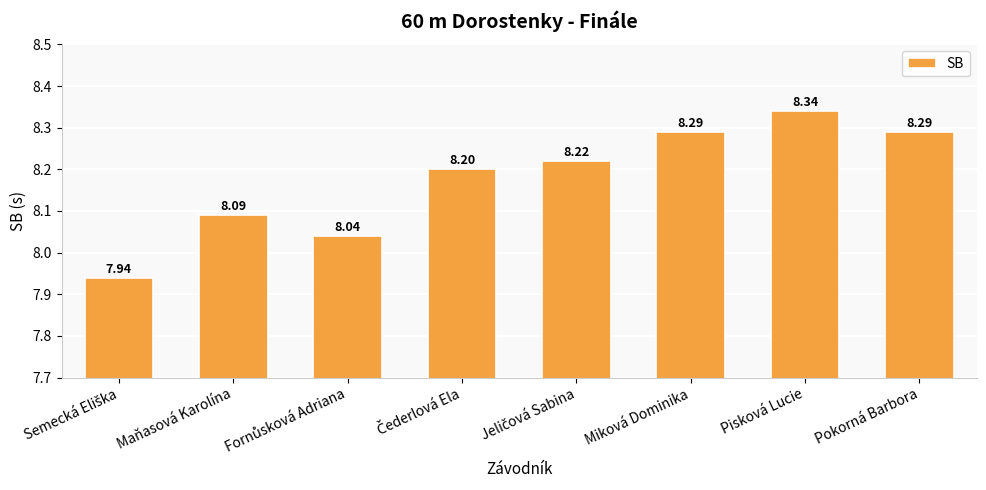

What is the label of the 7th bar from the right?

Maňasová Karolína